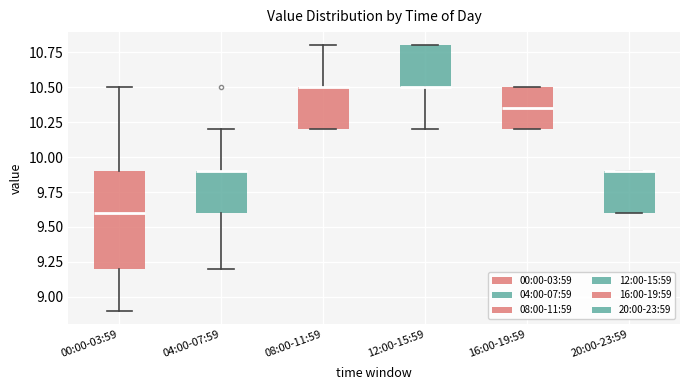

Comparing the boxes themselves (not the whiskers), which one is the tallest?

00:00-03:59